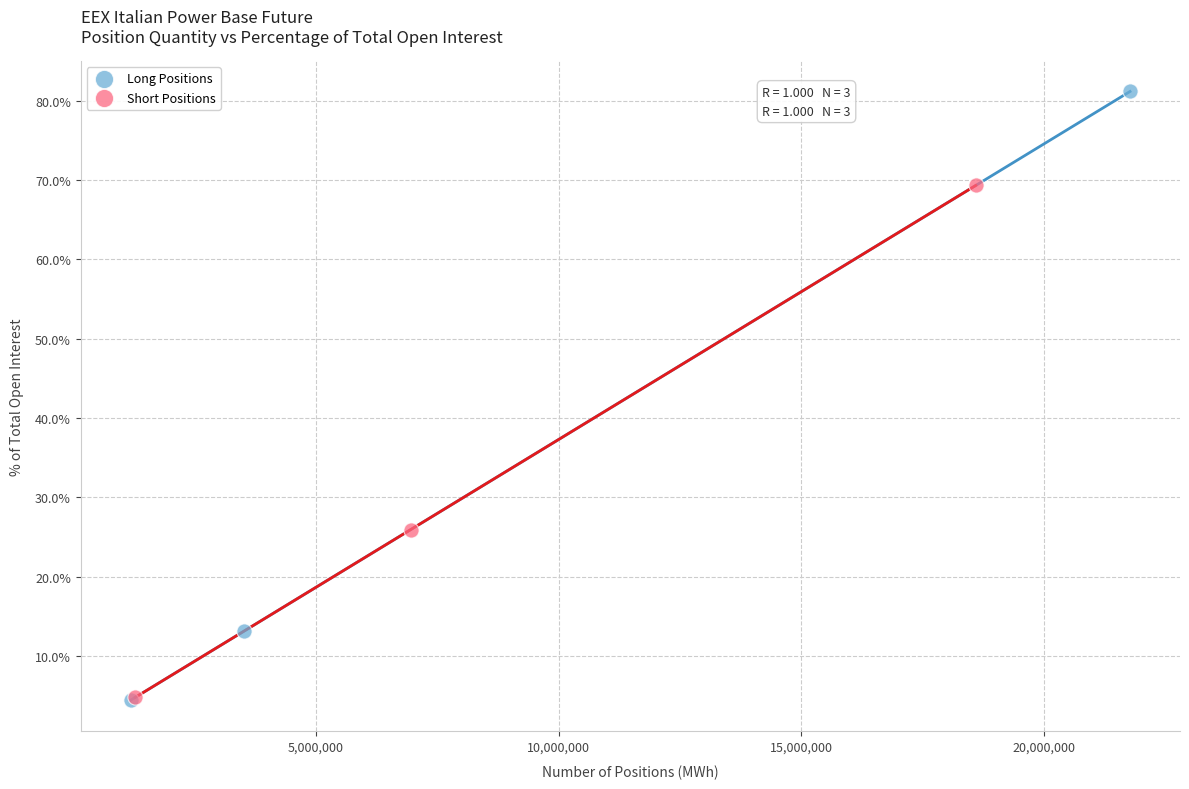

Which series reaches the maximum Y coordinate?

Long Positions